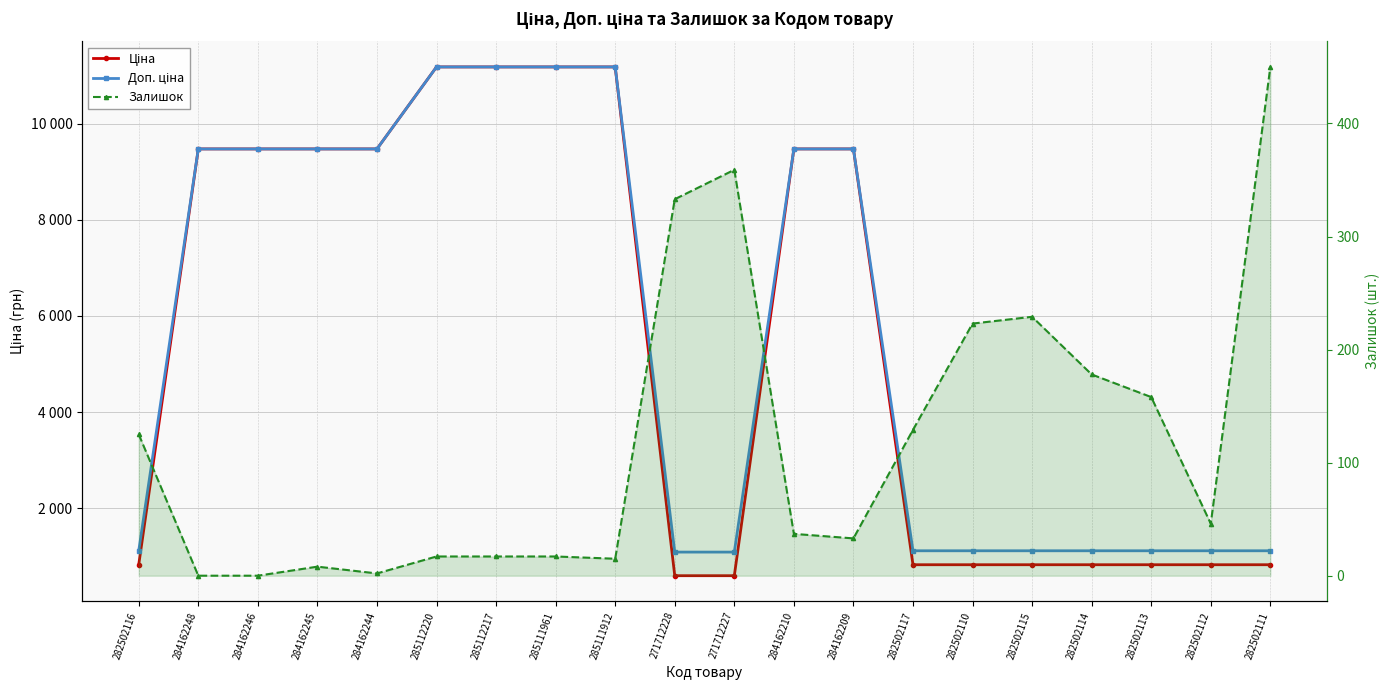

Which has a higher value, 271712228 or 284162209?

284162209